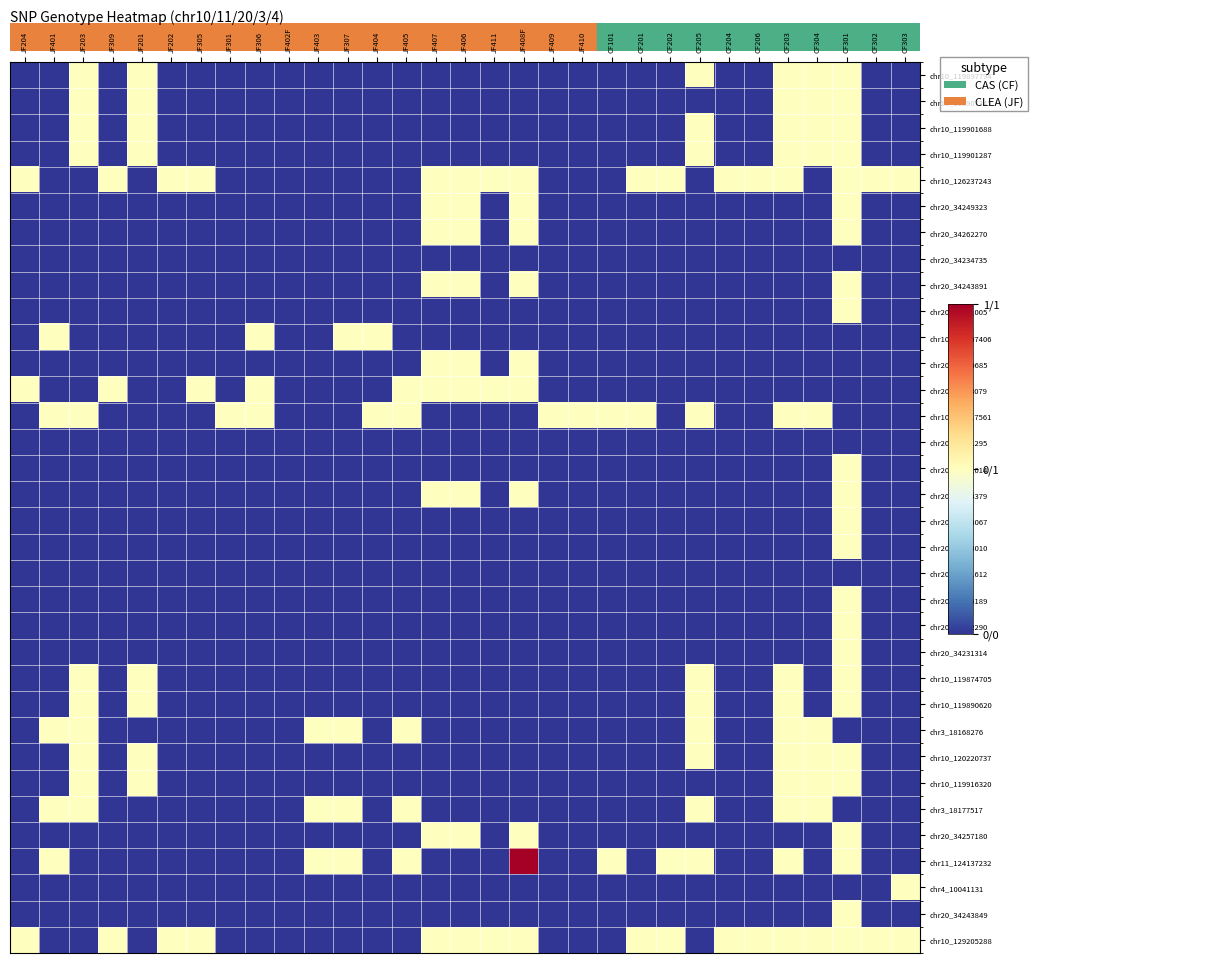

At which category does the chart reach its peak across all series?

JF408F